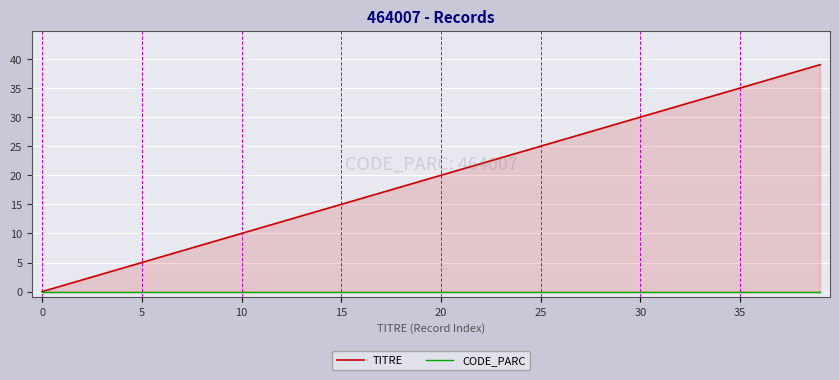

What is the spread (max minus min) of values at 16?

16